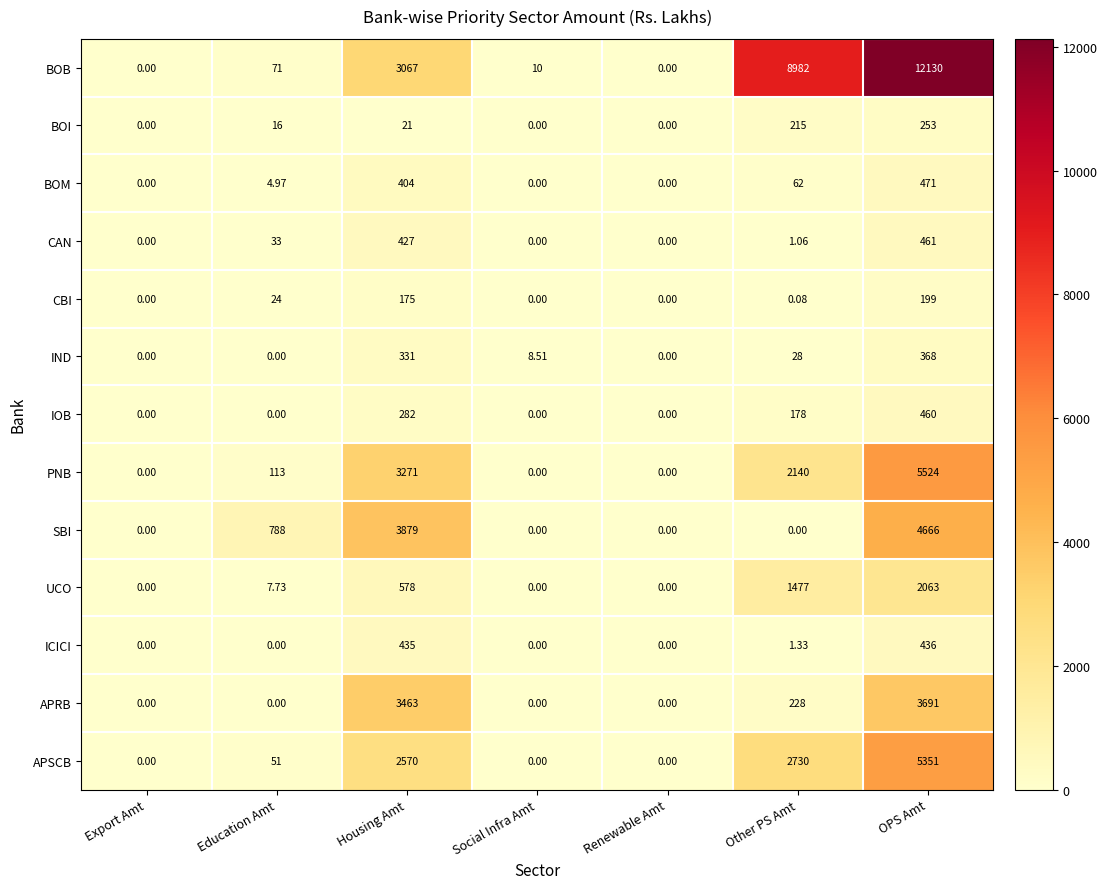

What is the maximum value shown in the chart?

12130.0